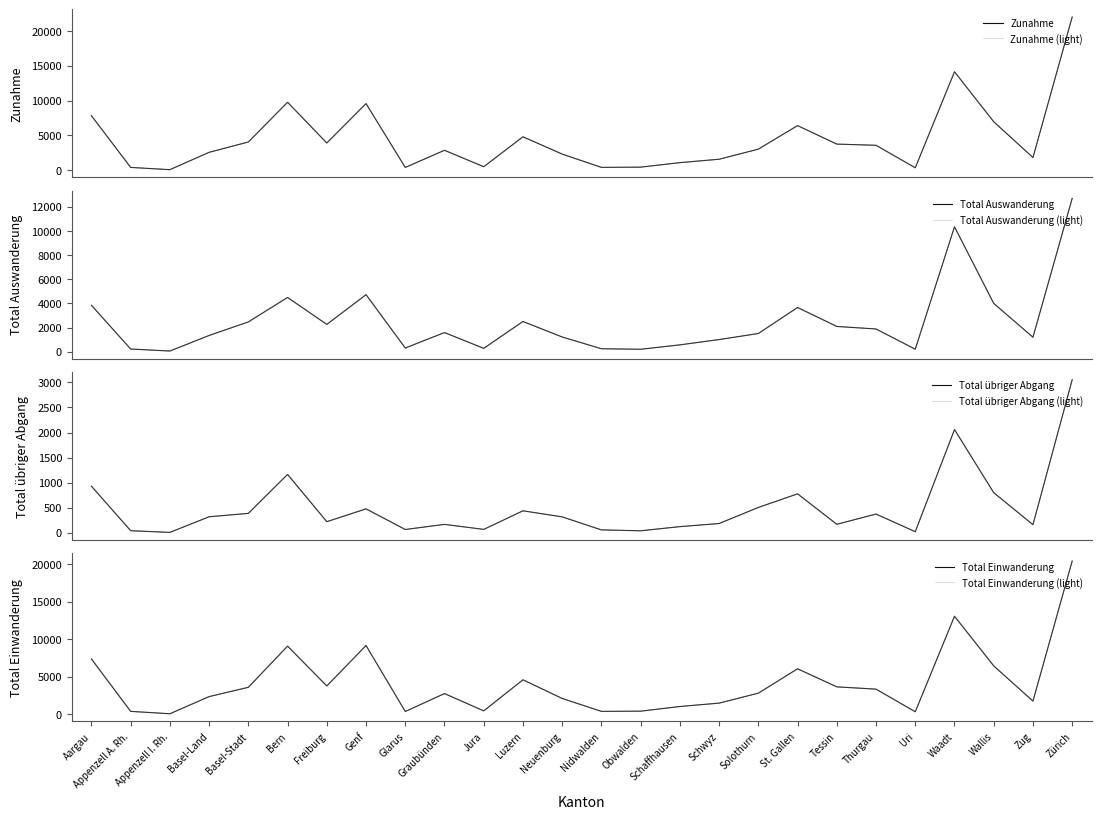

Which series changed the most between Luzern and Tessin?

Zunahme